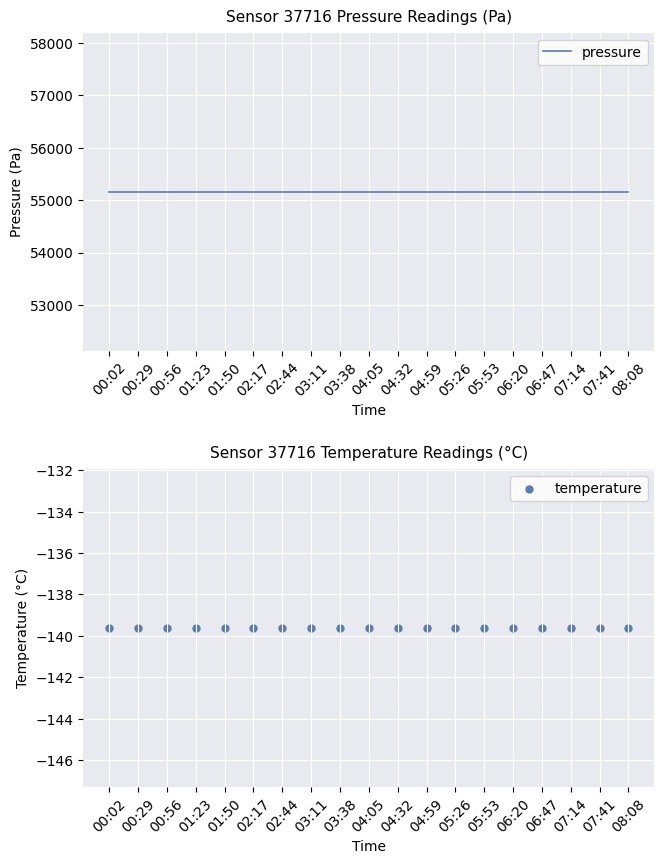

Which series has the largest Y range (max minus min)?

pressure